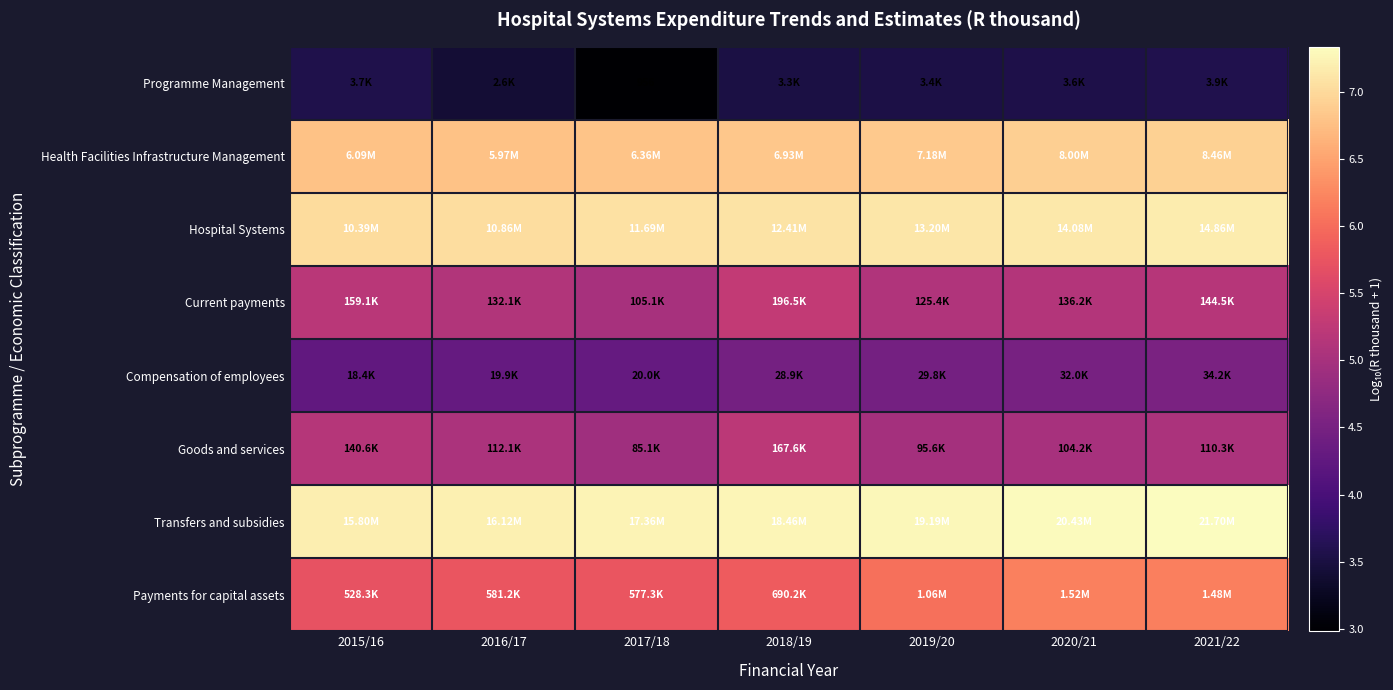

Read the Transfers and subsidies value at 2020/21.

7.3